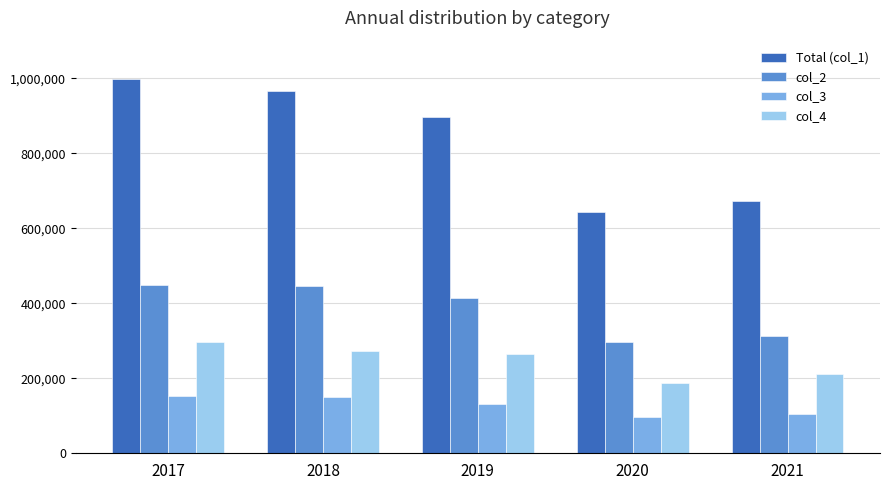

The value of col_3 at 2019 is 132695. True or false?

True